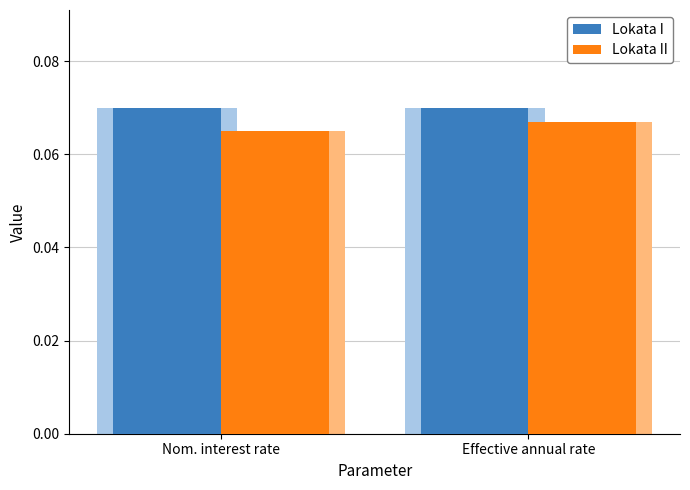

Reading left to right, what are all the values shown in this chart?

Lokata I: Nom. interest rate=0.1	Effective annual rate=0.1
Lokata II: Nom. interest rate=0.1	Effective annual rate=0.1